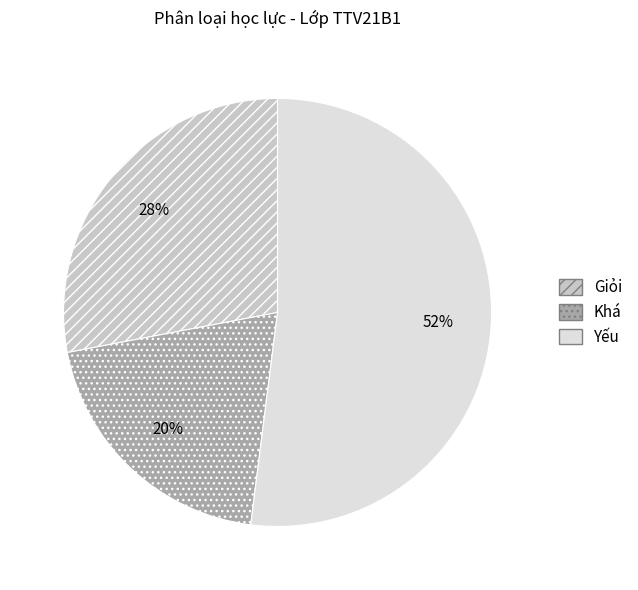

The Giỏi slice represents 34% of the pie. True or false?

False